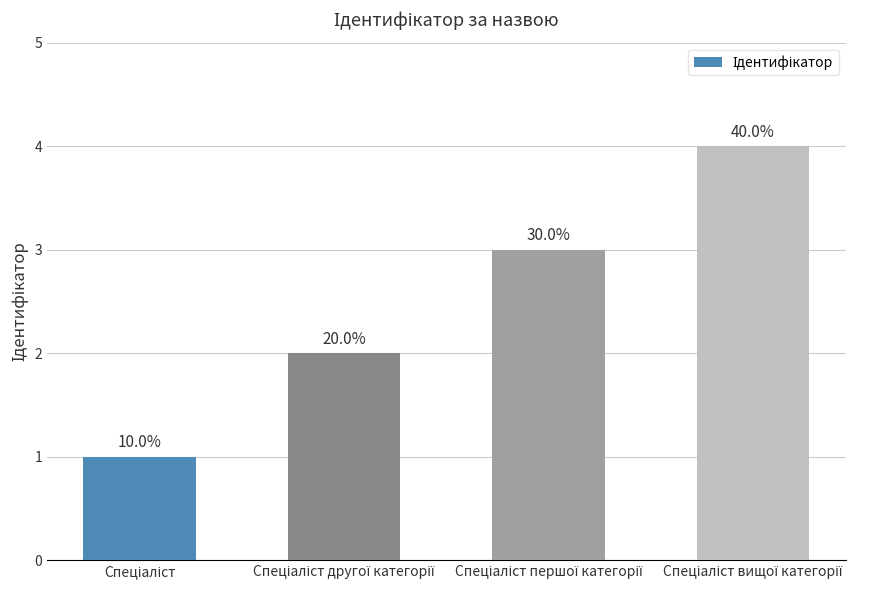

At which label is the value closest to 2?

Спеціаліст другої категорії